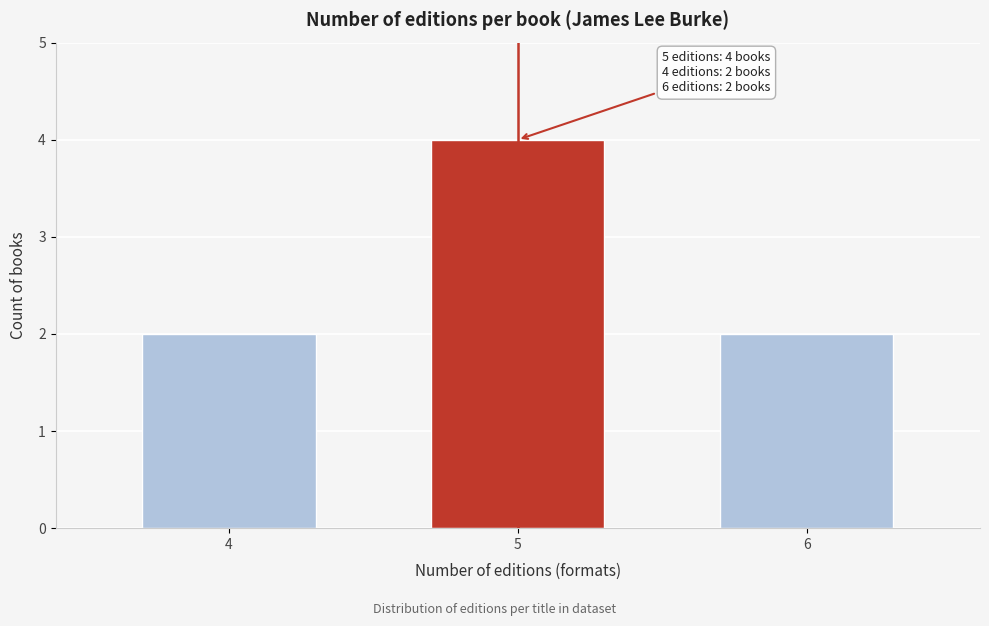

Reading right to left, list all the values displayed in this chart.

6=2	5=4	4=2